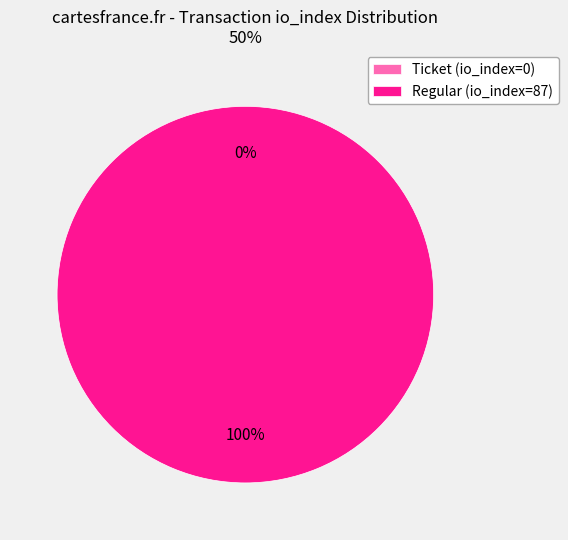

Which category has the smallest portion of the pie?

Ticket (io_index=0)